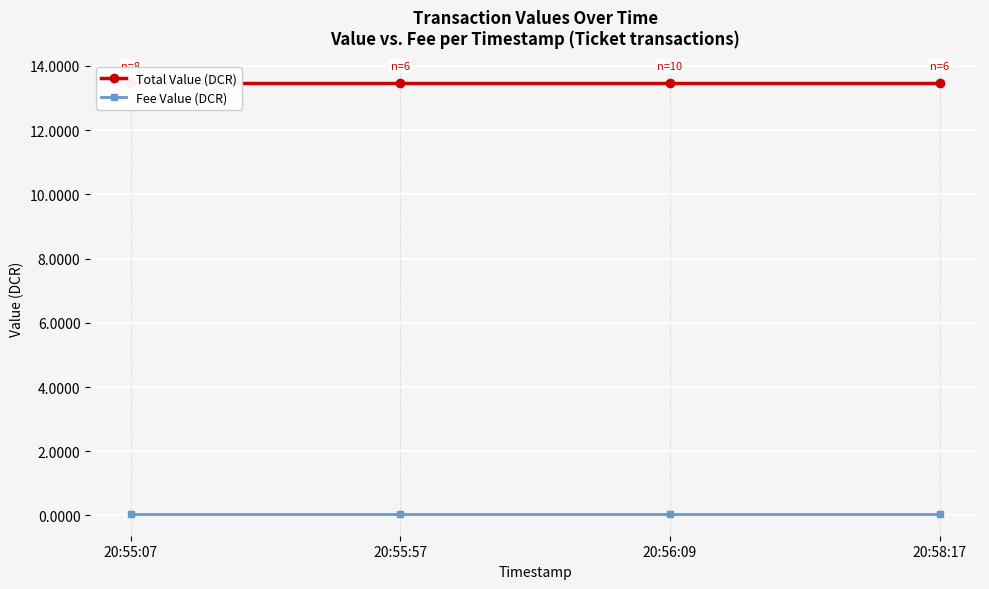

Rank the series at 20:55:57 from lowest to highest value.

Fee Value (DCR), Total Value (DCR)